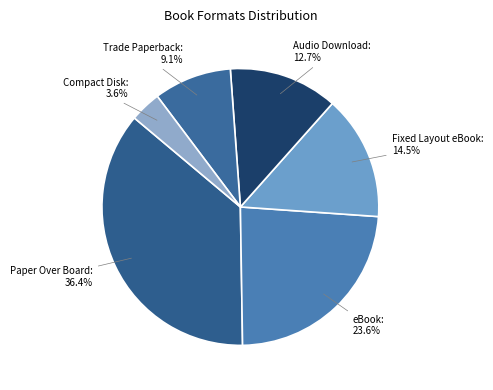

To the nearest percent, what portion does Trade Paperback represent?

9%